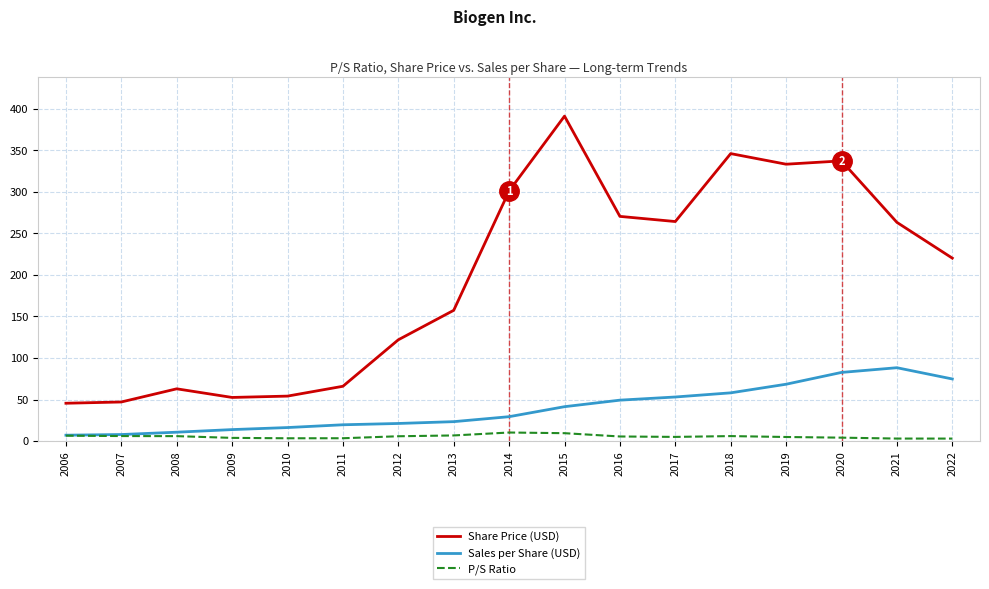

What is the lowest value of the P/S Ratio series?

3.0